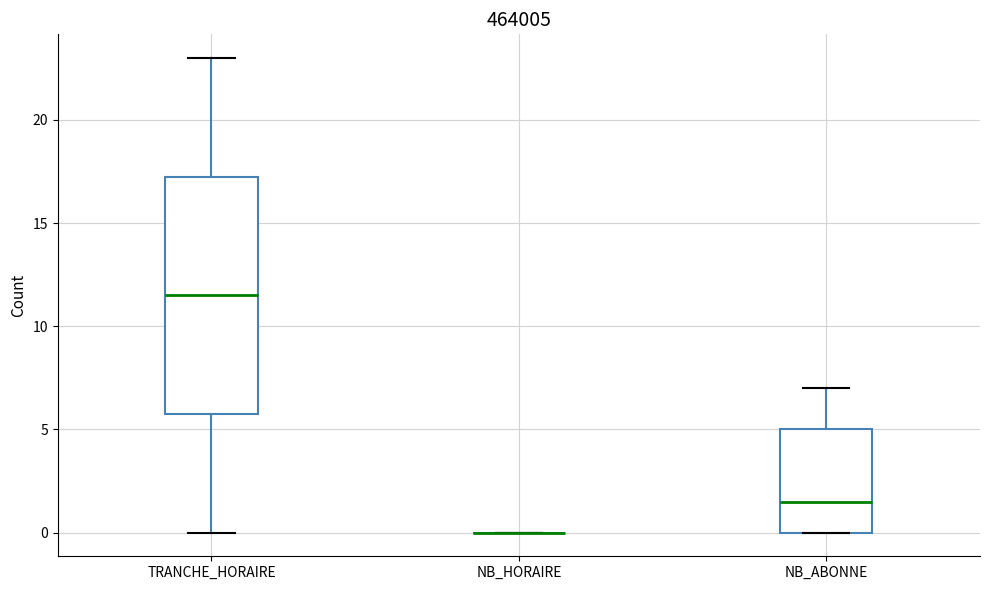

Comparing the boxes themselves (not the whiskers), which one is the tallest?

TRANCHE_HORAIRE